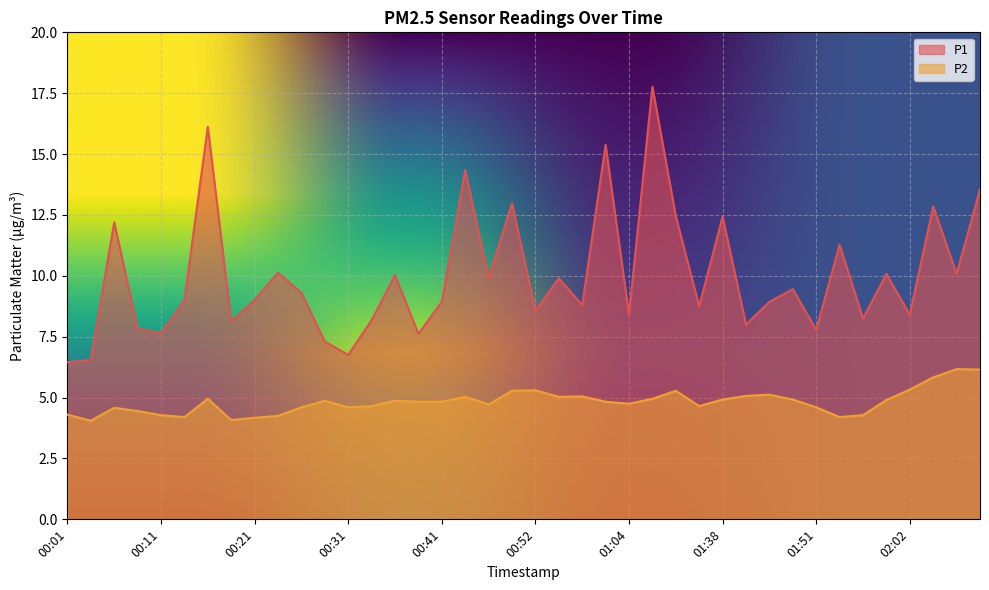

True or false: P2 and P1 intersect in this chart.

False